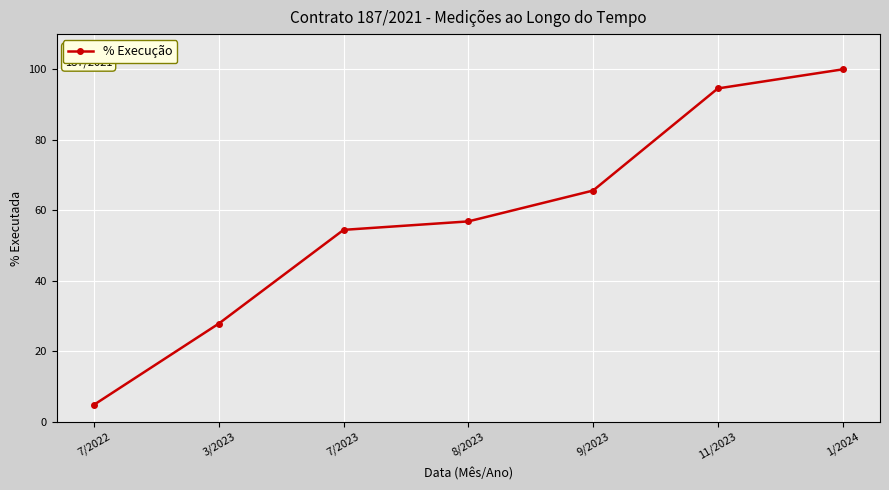

Is it true that the value at 7/2023 is 75.5?

False